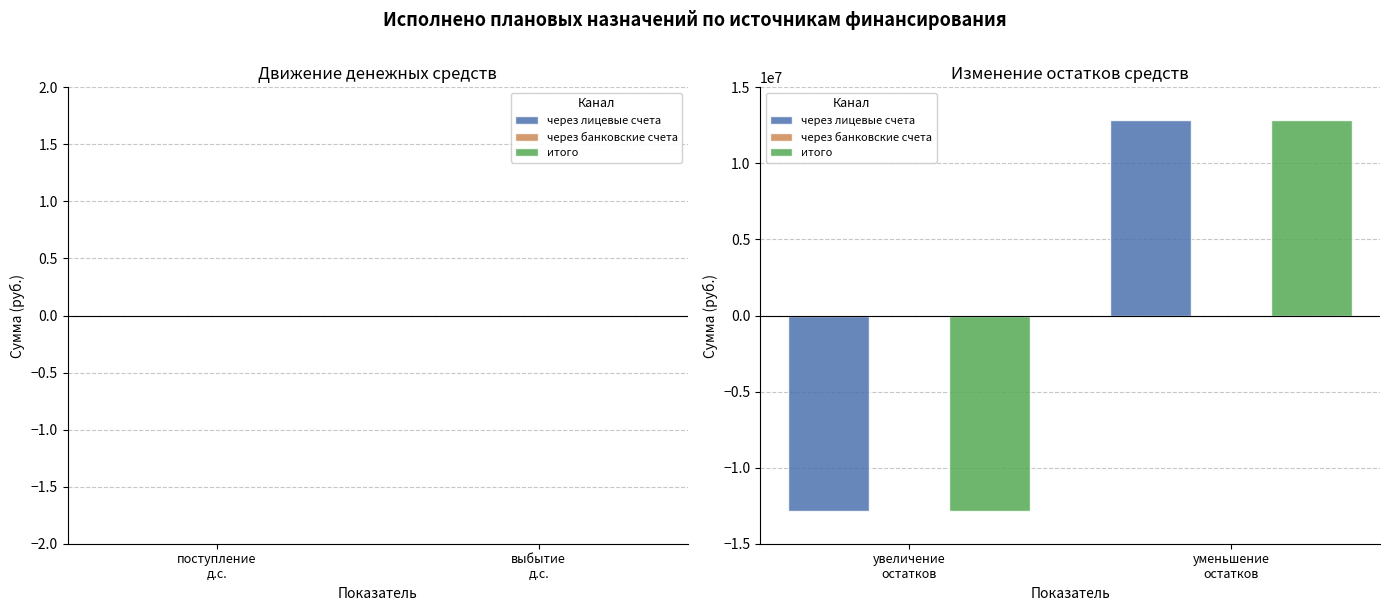

What is the difference between the maximum and minimum values in the итого series?

25720527.0